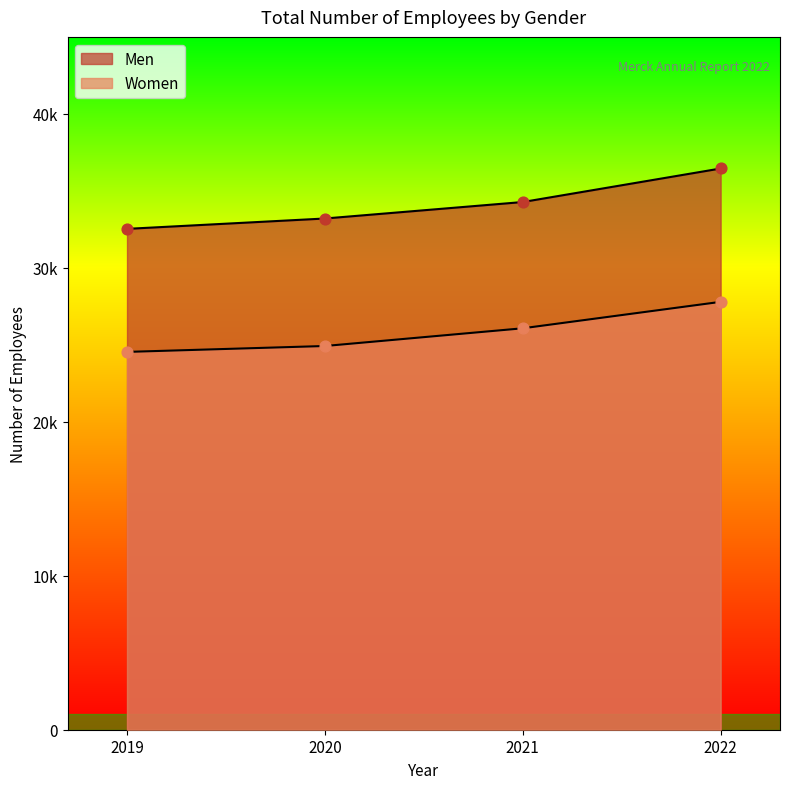

At how many categories does at least one series exceed 33800?

2